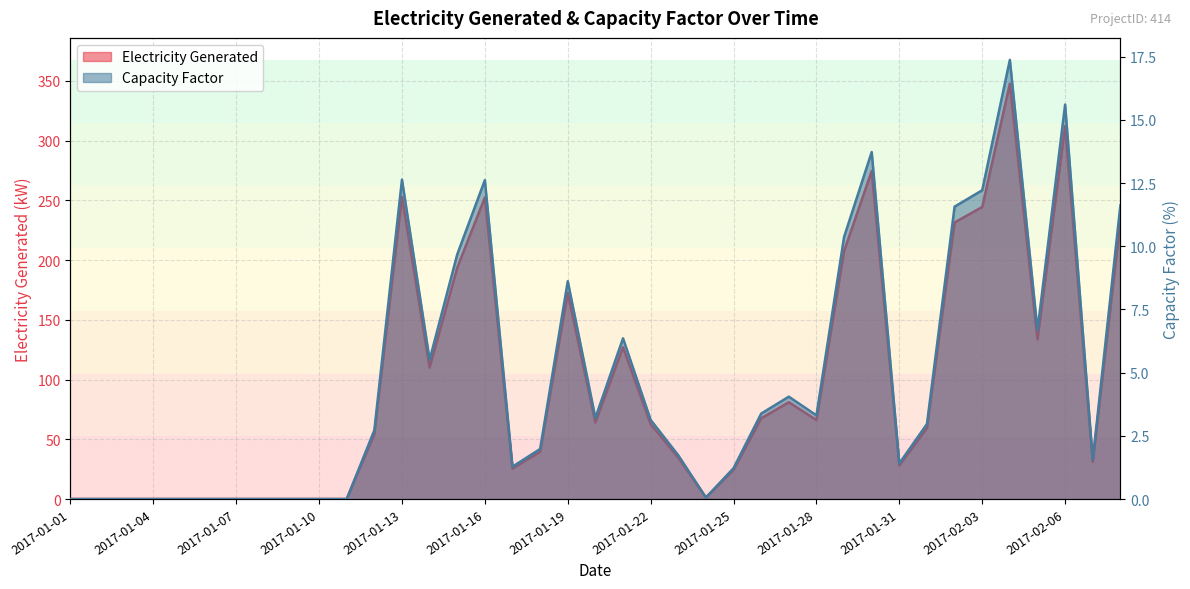

Where is Capacity Factor nearest to the value 8?

2017-01-19